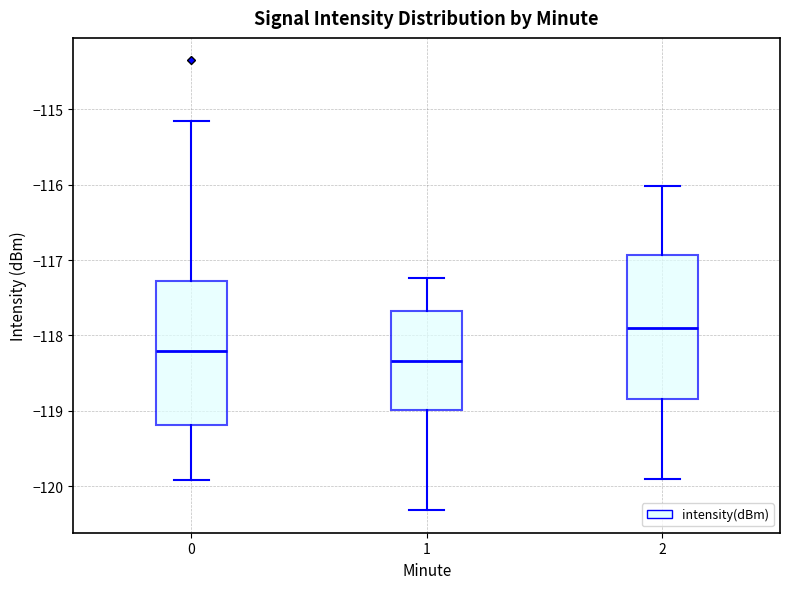

Which box has the lowest median line?

1